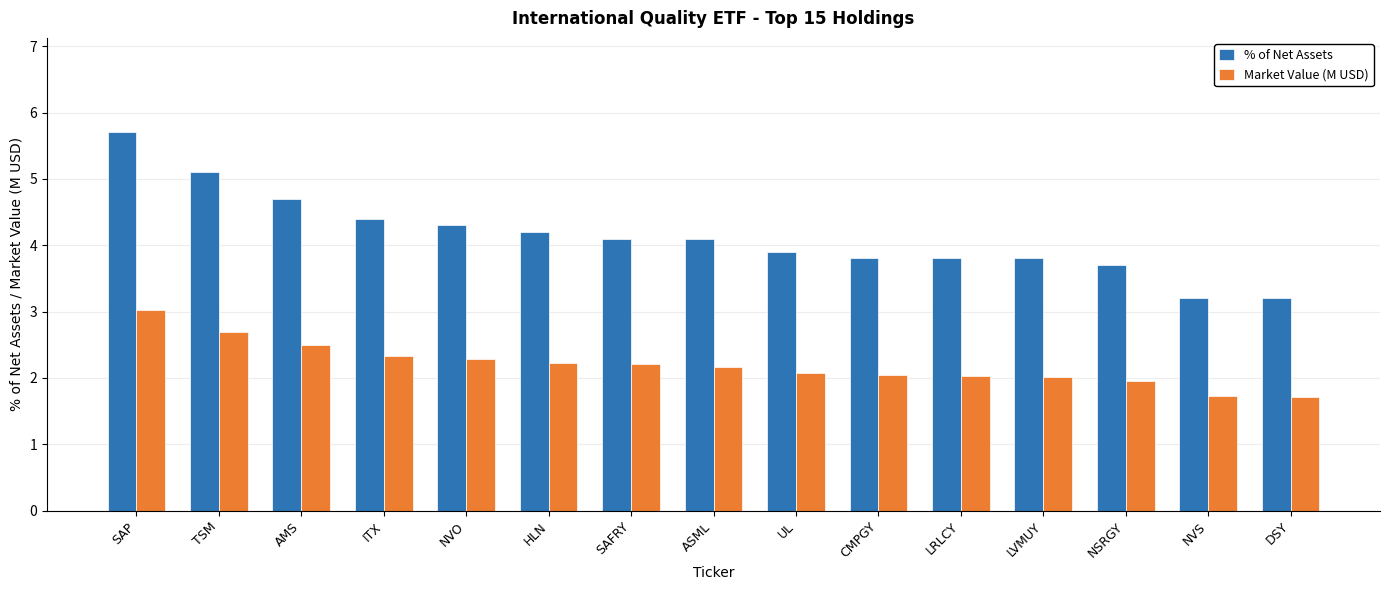

What is the difference between the maximum and second lowest values in the Market Value (M USD) series?

1.3